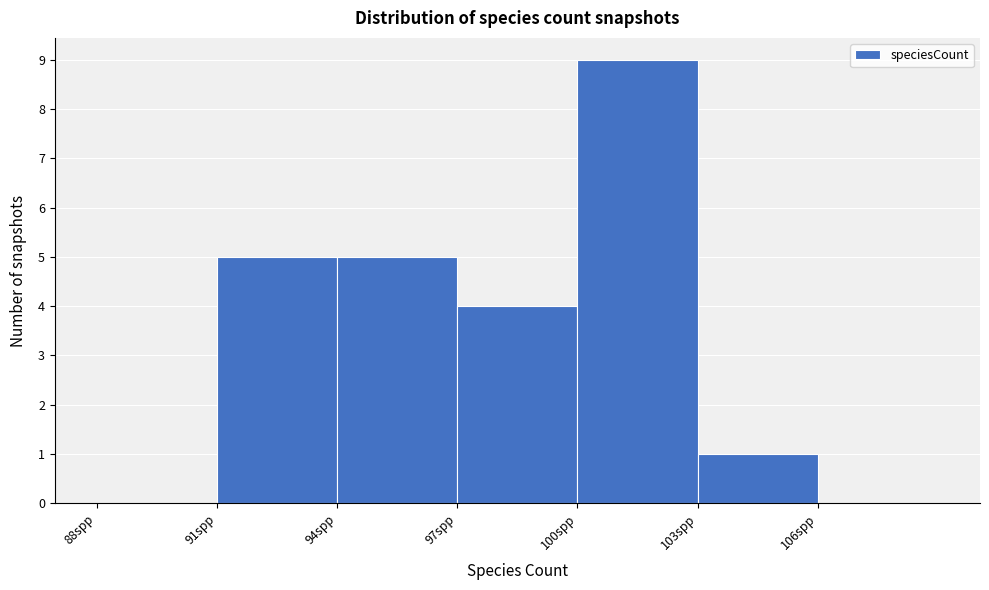

Which range on the x-axis has the tallest bar?

100 to 103